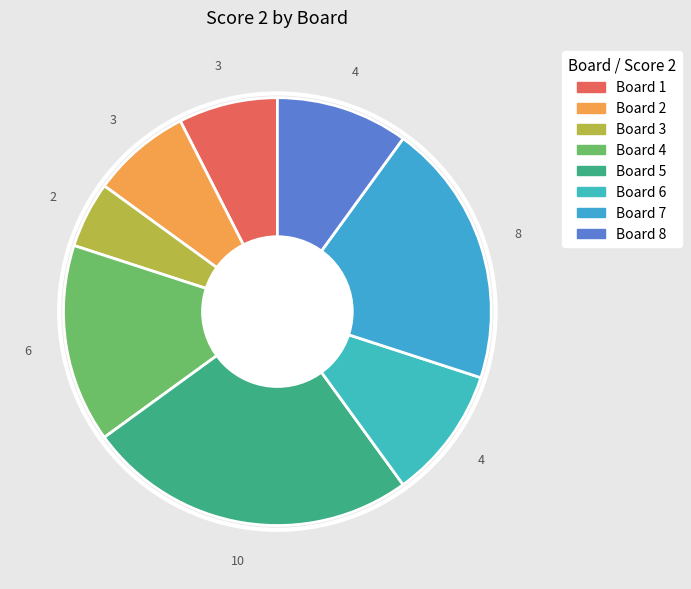

Count the number of slices in the pie.

8